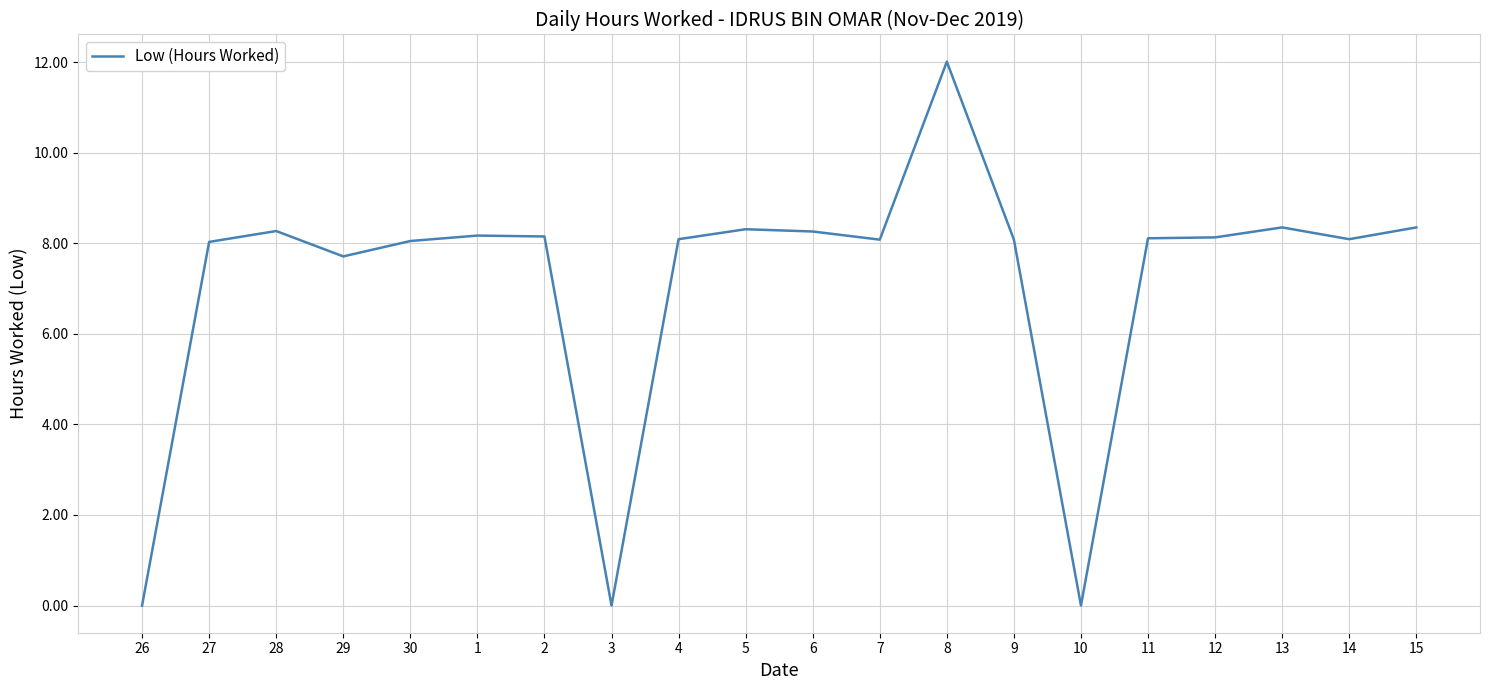

What is the change in value from 30 to 15?

+0.3